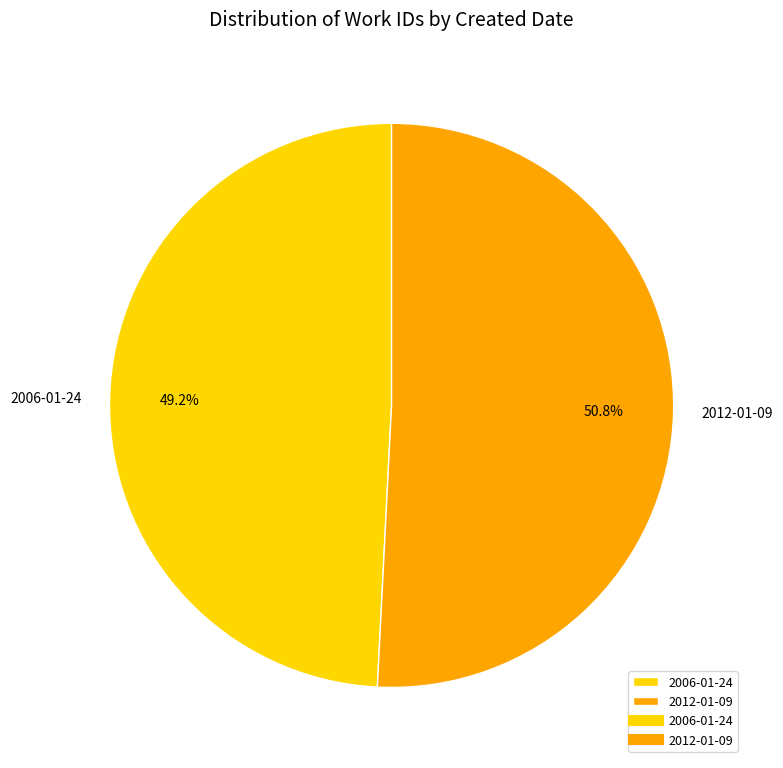

Which category has the biggest portion of the pie?

2012-01-09